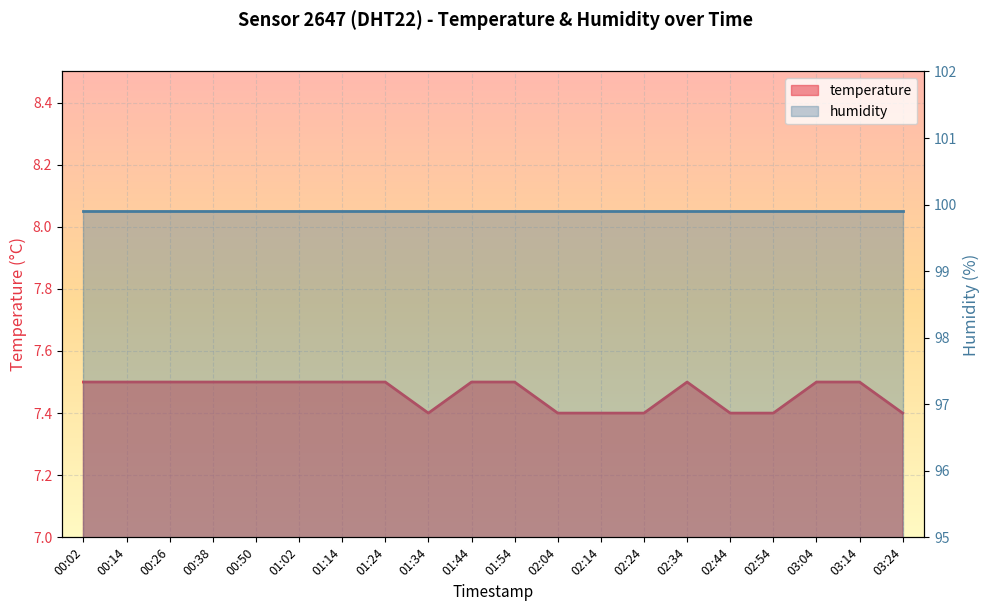

Reading left to right, transcribe all the data shown in this chart.

7.5	7.5	7.5	7.5	7.5	7.5	7.5	7.5	7.4	7.5	7.5	7.4	7.4	7.4	7.5	7.4	7.4	7.5	7.5	7.4